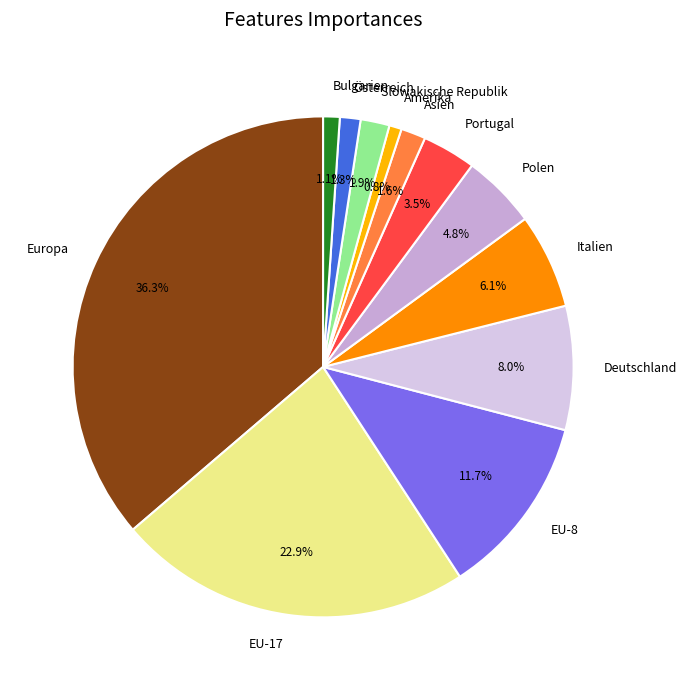

How many slices are in this pie chart?

12